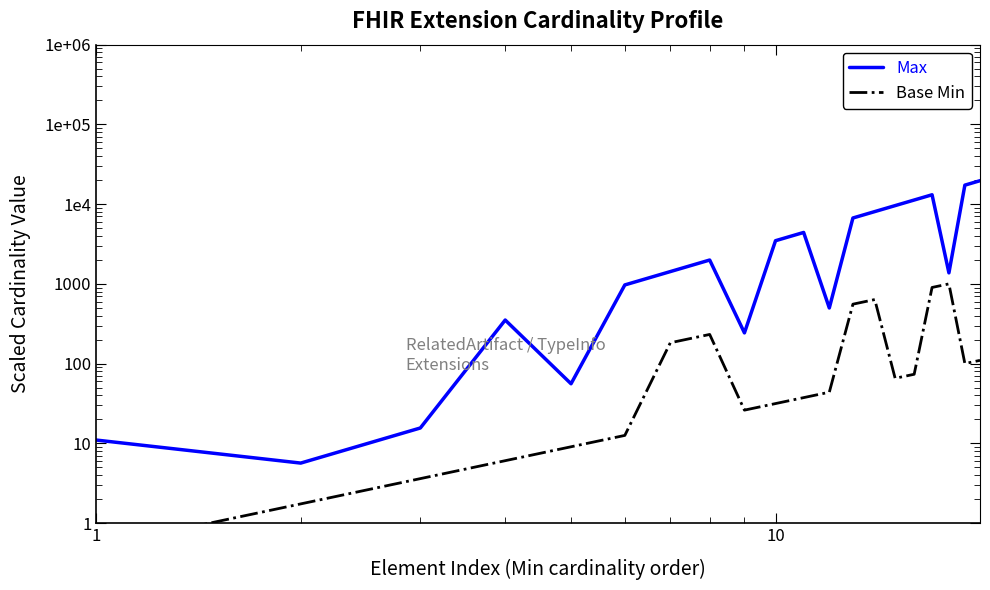

What are all the series names shown in the legend?

Max, Base Min